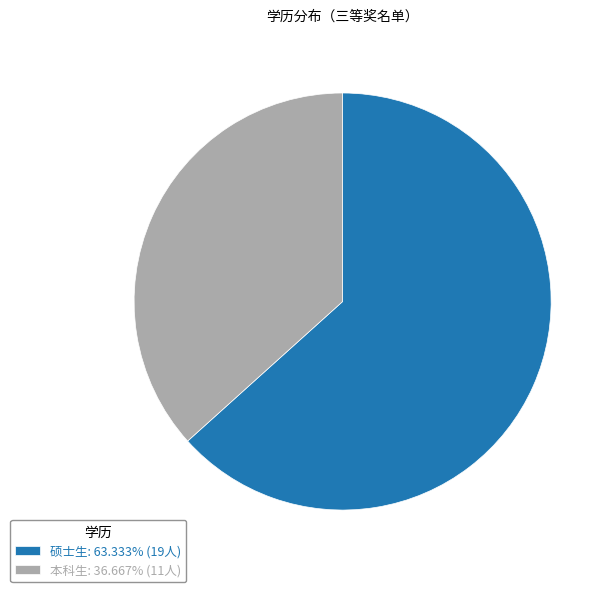

What is the largest slice in the pie chart?

硕士生